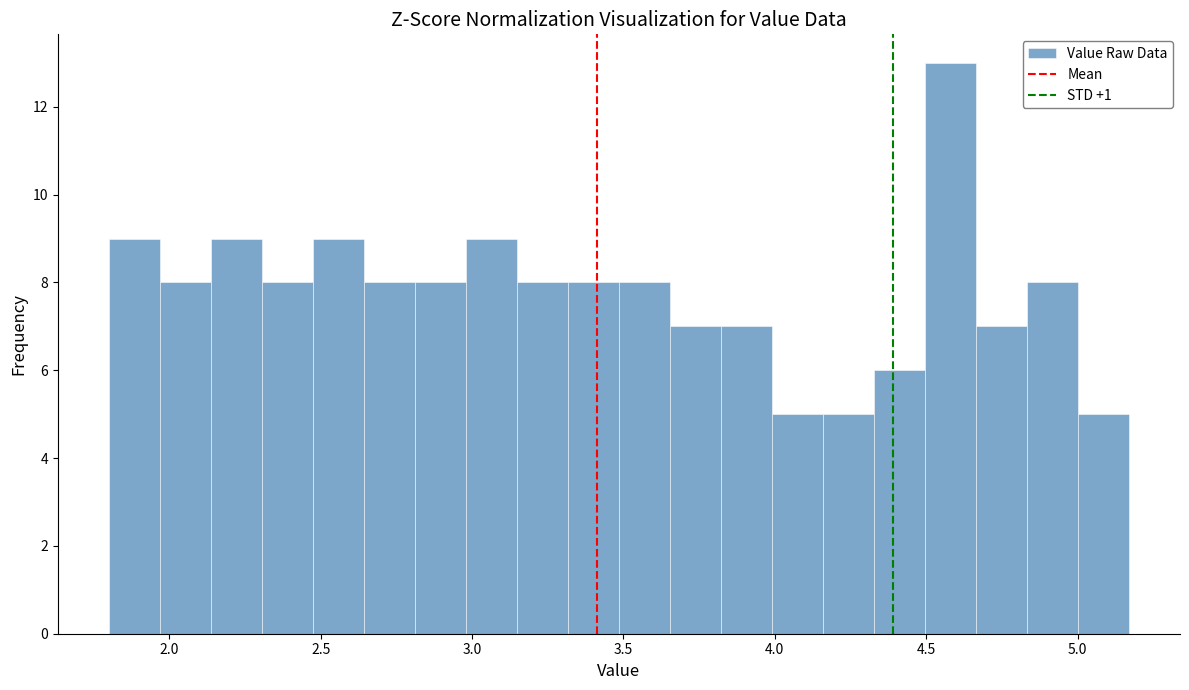

Around what value on the x-axis is the tallest bar? Give the approximate position of its centre, as read against the axis.

4.60